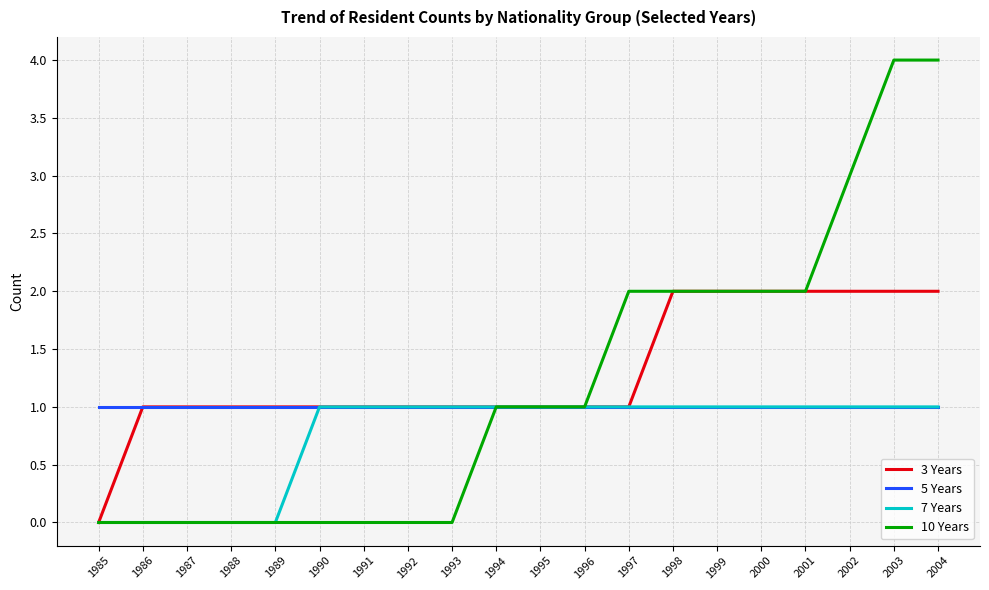

The value of 7 Years at 1996 is 1. True or false?

True